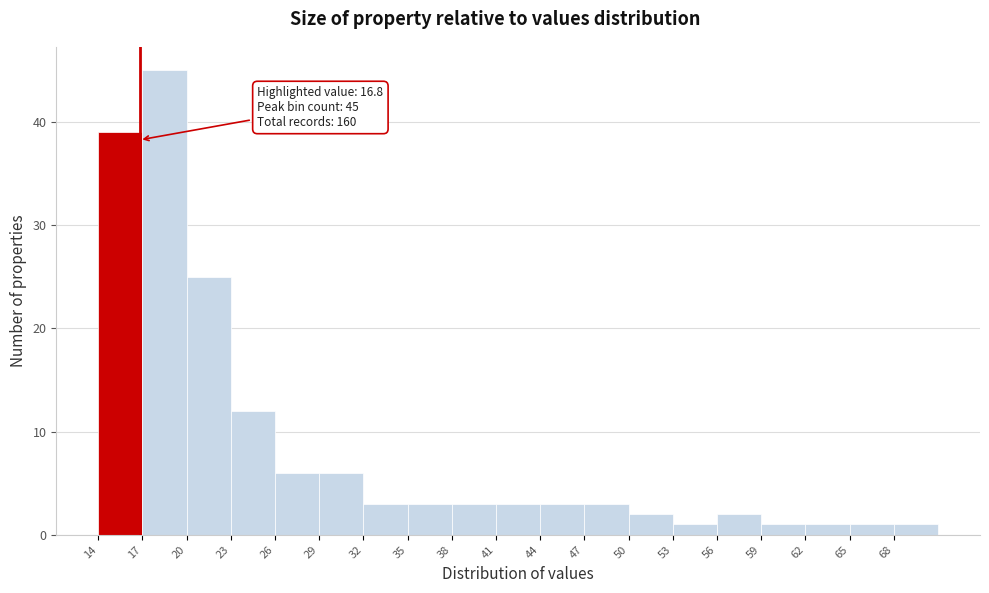

Which range on the x-axis has the tallest bar?

17 to 20